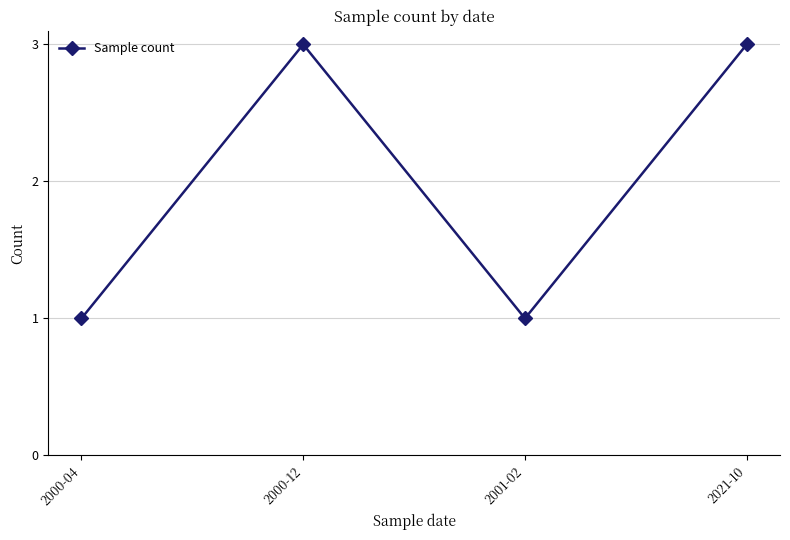

The value at 2001-02 is 2. True or false?

False